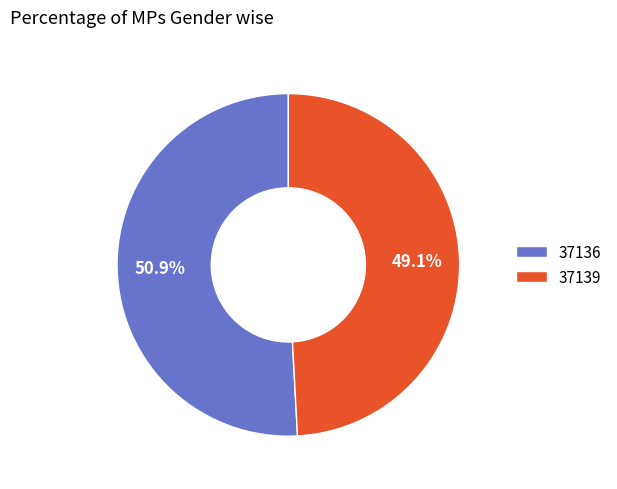

Does 37139 account for over 50% of the chart?

No